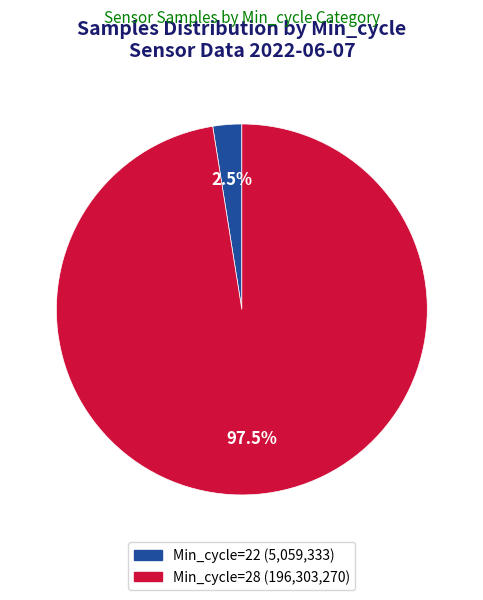

Is there a majority slice in this chart?

Yes